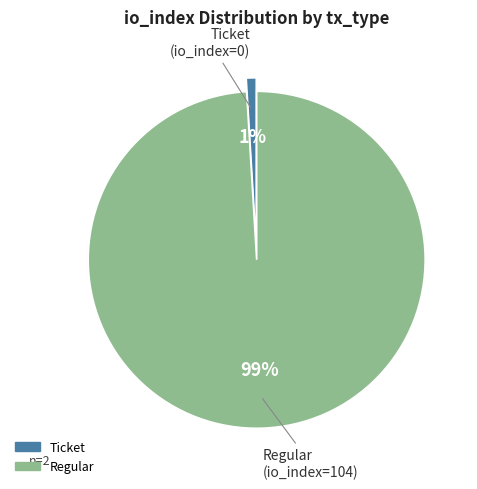

To the nearest percent, what is the average slice percentage?

50%